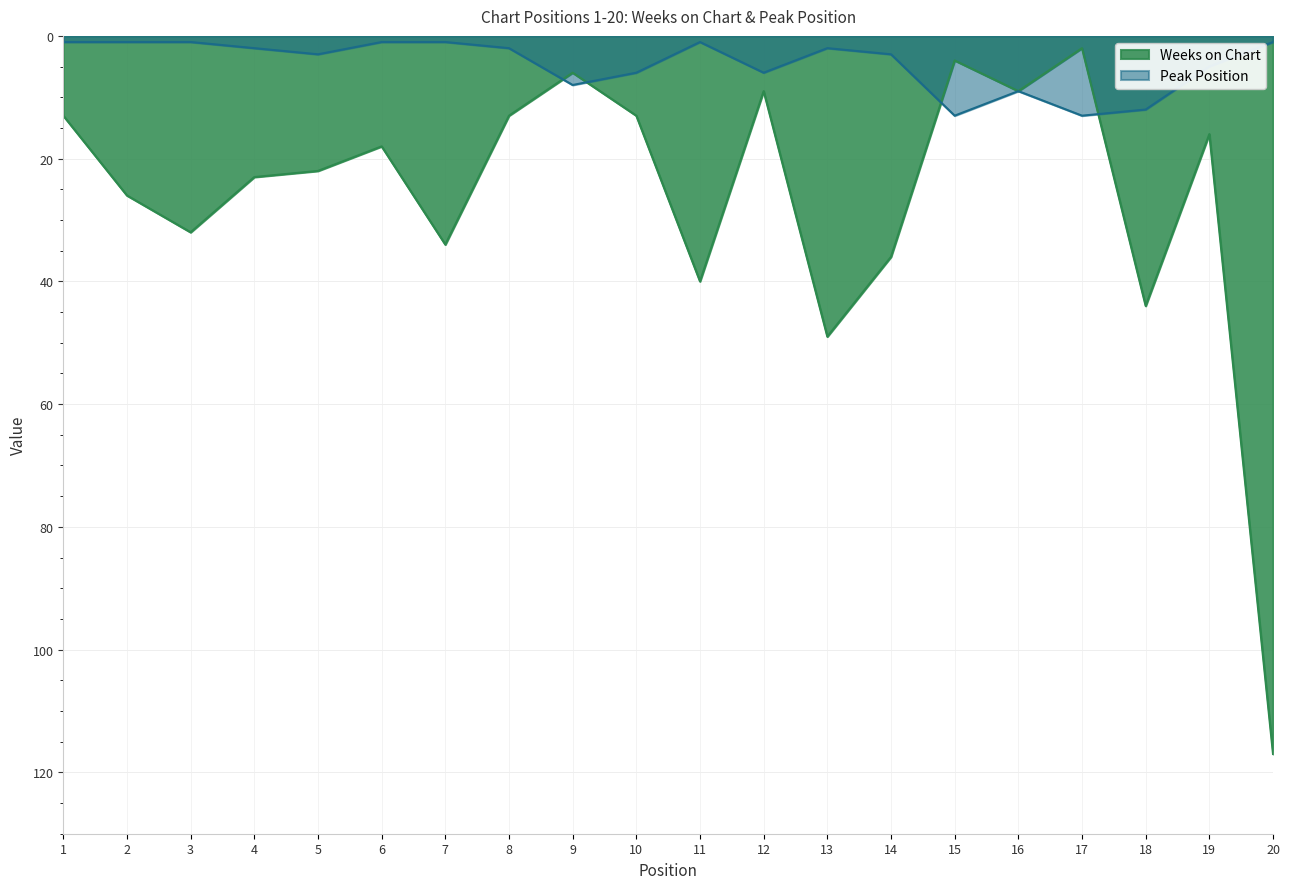

Which label corresponds to the largest value in the chart?

20